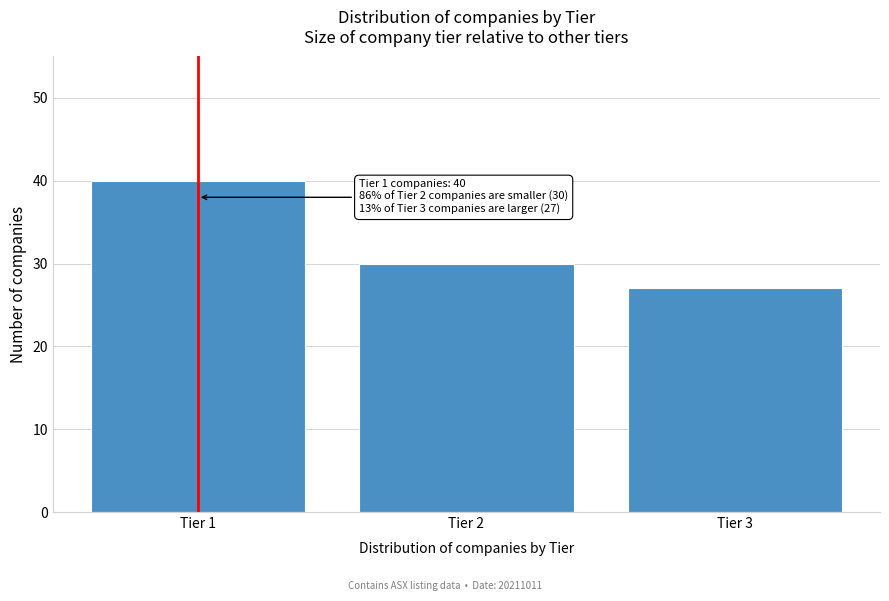

Reading left to right, transcribe all the data shown in this chart.

40	30	27